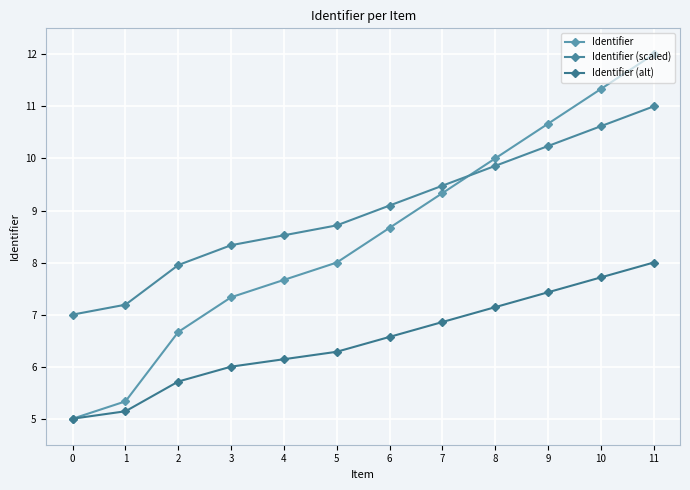

Which series ends up on top after the final intersection of Identifier (scaled) and Identifier?

Identifier